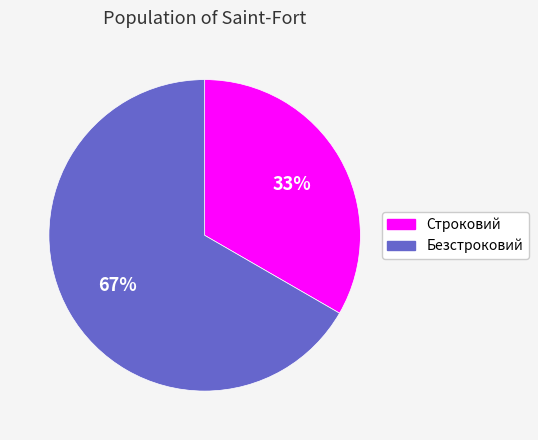

Do Безстроковий and Строковий together represent more than half of the pie?

Yes